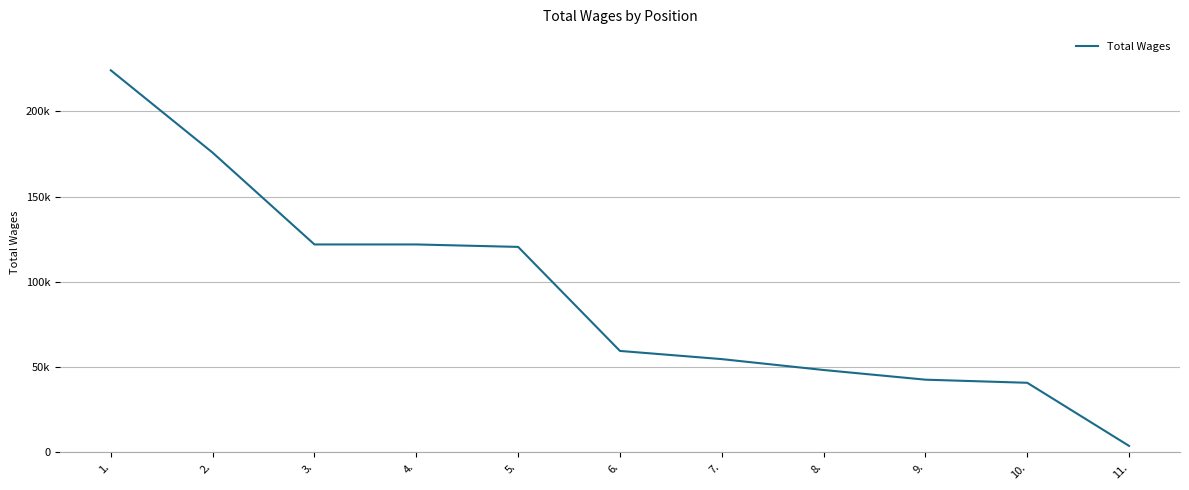

What is the smallest value displayed?

3776